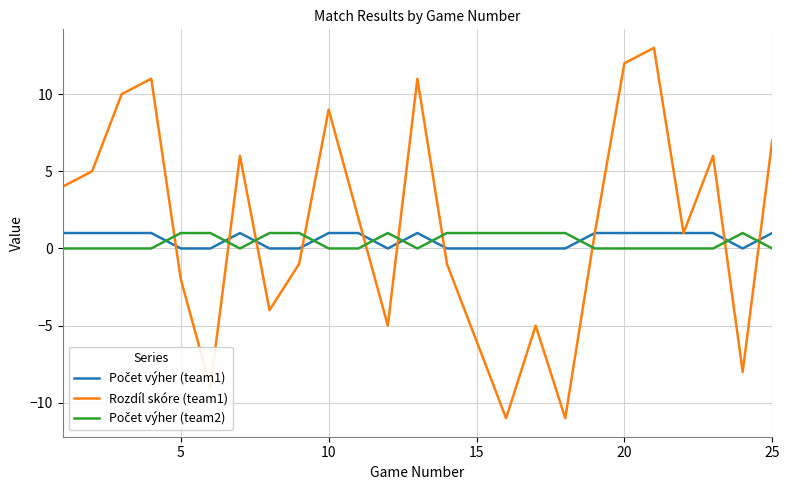

What is the maximum value shown in the chart?

13